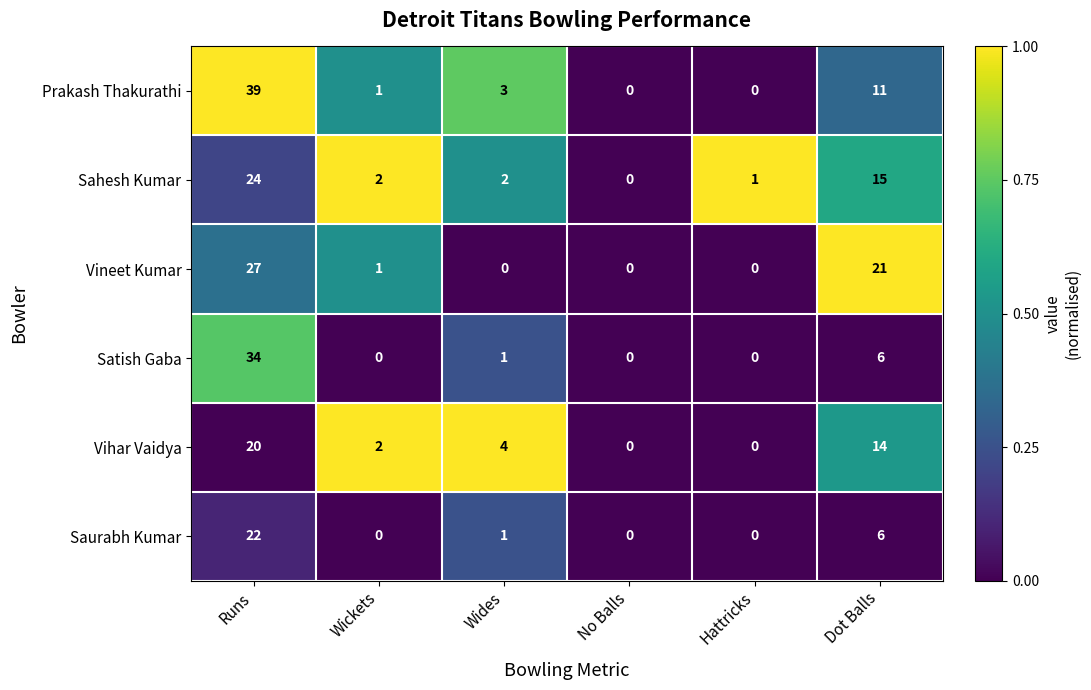

Which series has the largest total across all categories?

Prakash Thakurathi